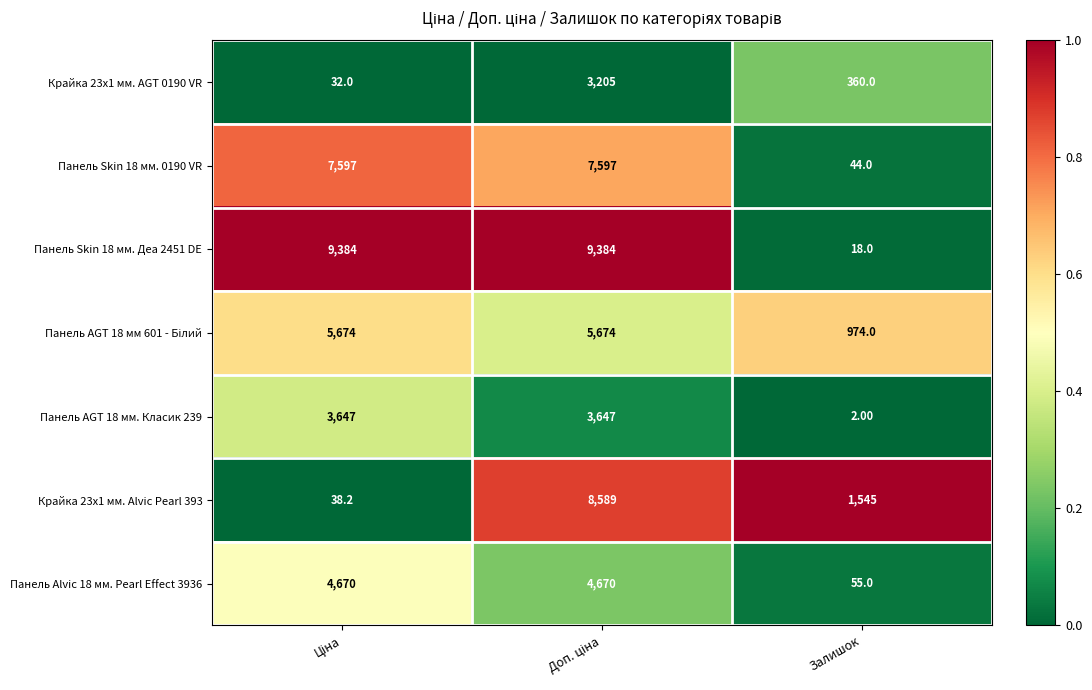

What is the sum of all Панель Alvic 18 мм. Pearl Effect 3936 values?

9395.0